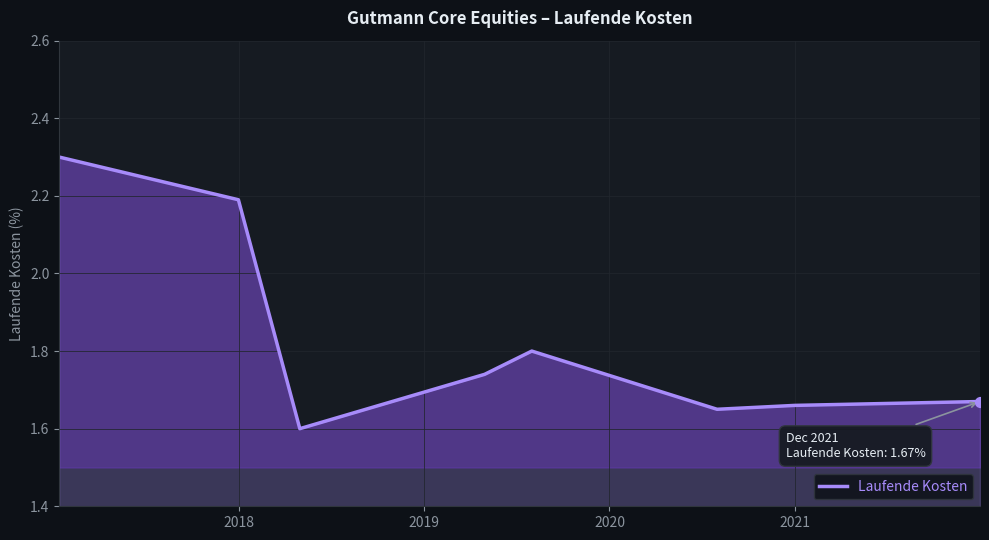

True or false: the data has more than 2 interior local peaks.

False